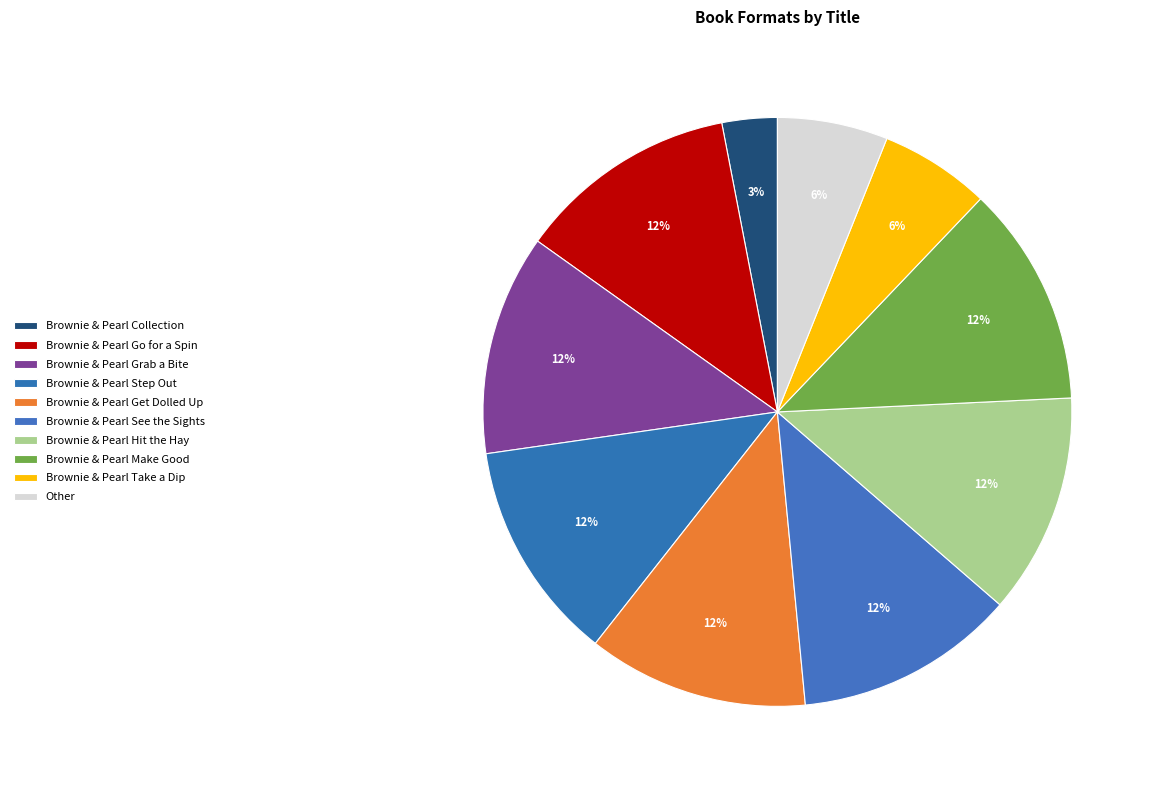

Is it true that Other is 14% of the pie?

False